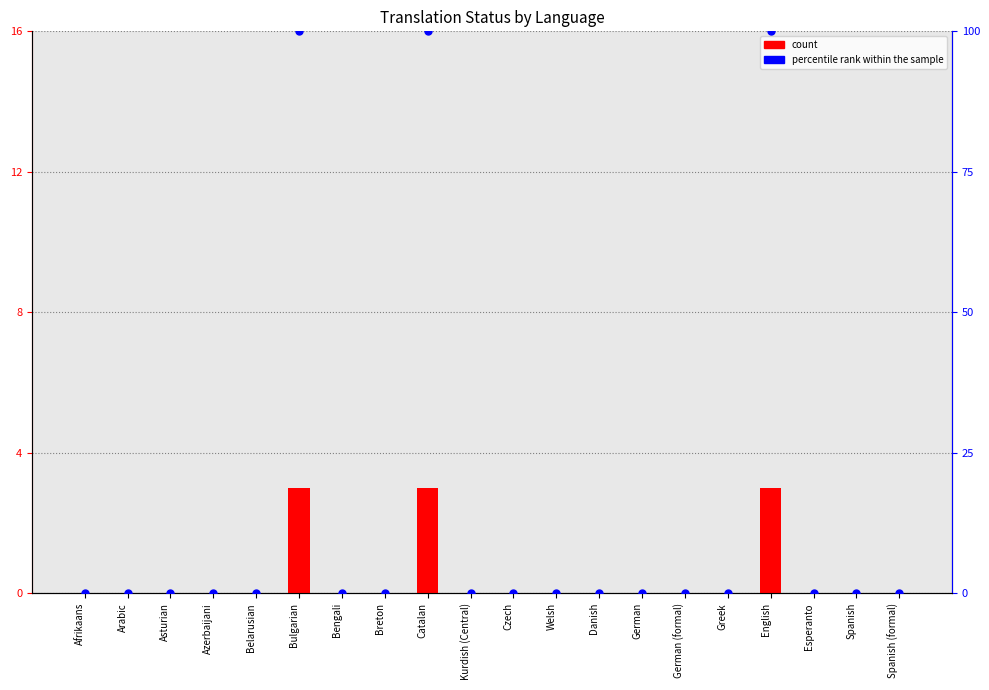

Which series reaches the minimum Y coordinate?

count